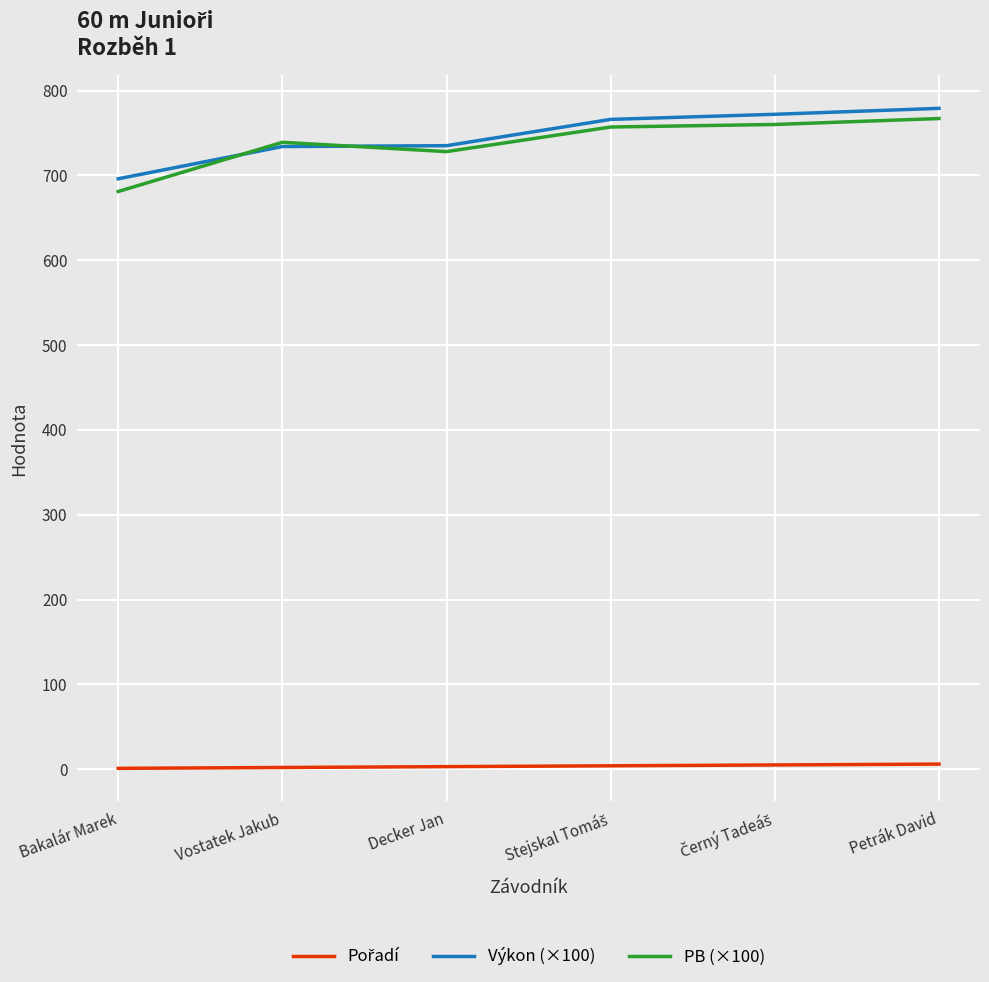

What is the difference between the highest and lowest values at Vostatek Jakub?

737